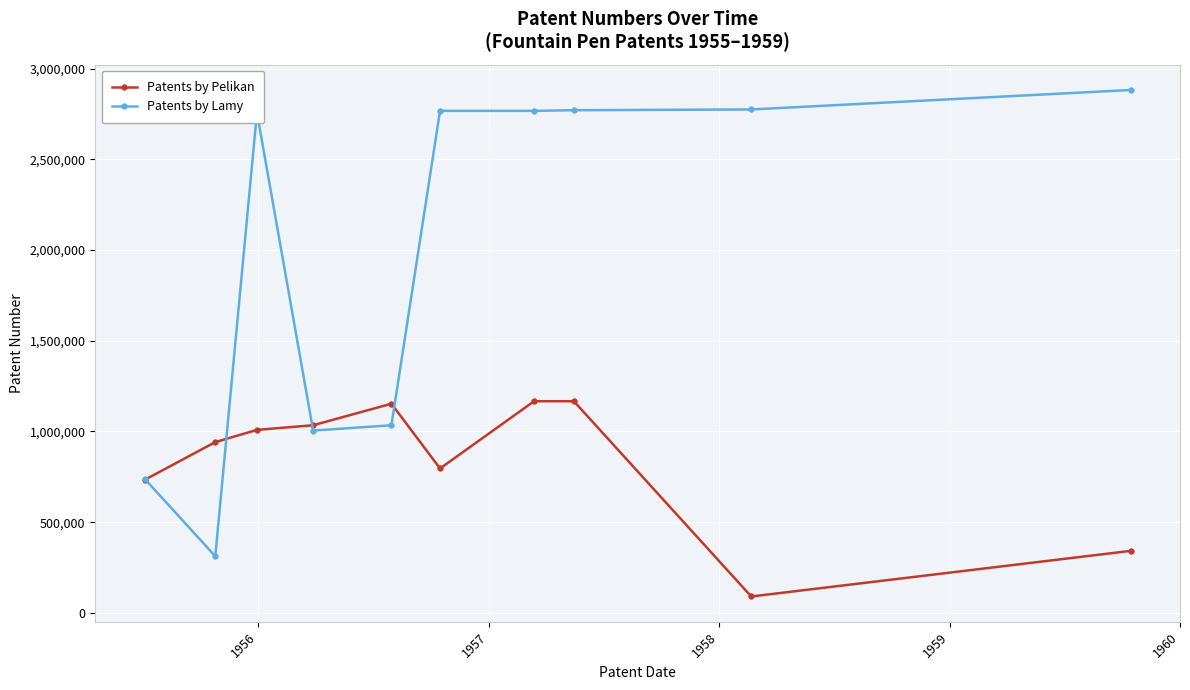

What is the value of the Patents by Pelikan point at the 8th from the left?

1166469